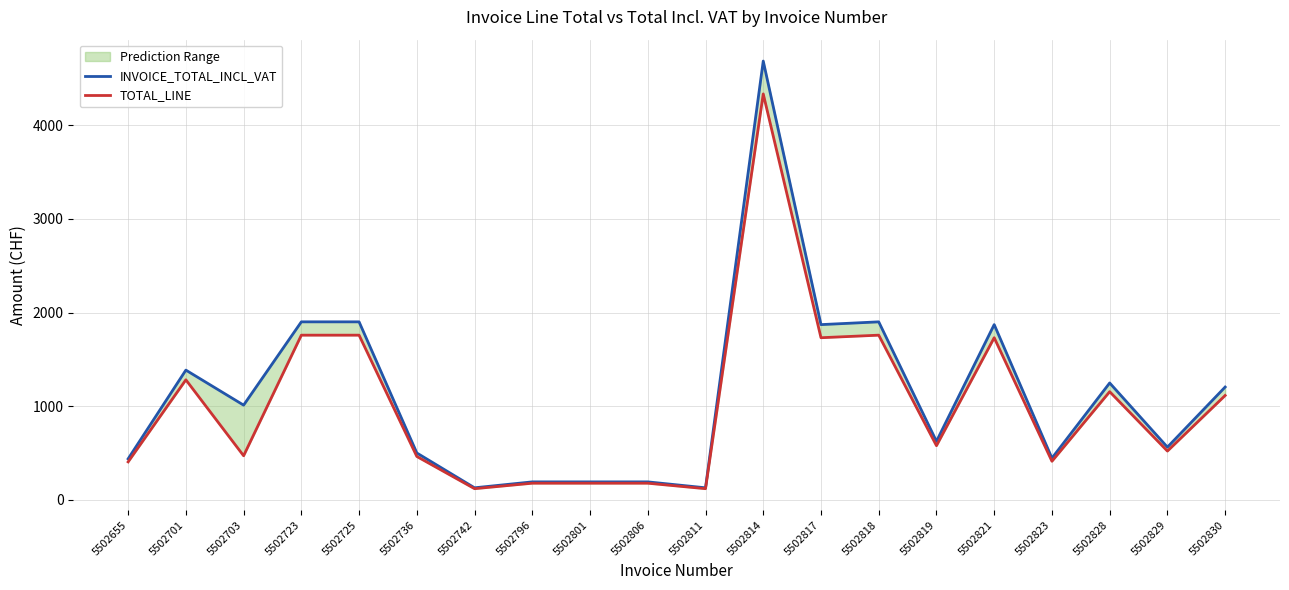

Reading right to left, transcribe all the data shown in this chart.

INVOICE_TOTAL_INCL_VAT: 1203.7	561.3	1247.3	443.6	1870.9	623.6	1900.5	1870.9	4687.9	126.7	190.1	190.1	190.1	126.7	498.9	1900.5	1900.5	1010.3	1384.6	436.5
TOTAL_LINE: 1113.5	519.2	1153.8	410.4	1730.7	576.9	1758.1	1730.7	4336.6	117.2	175.8	175.8	175.8	117.2	461.5	1758.1	1758.1	469.0	1280.9	403.8